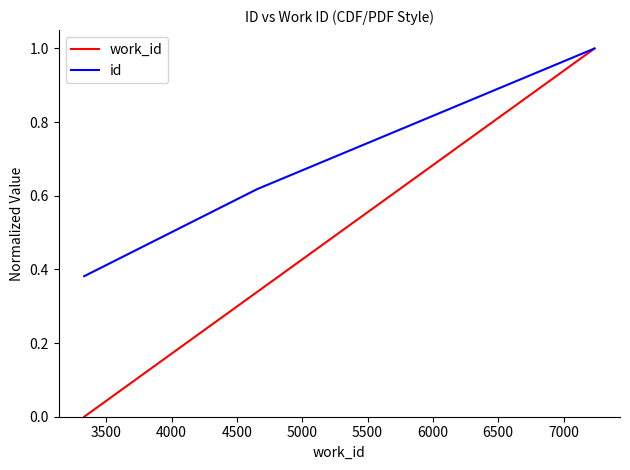

What is the greatest value displayed?

1.0